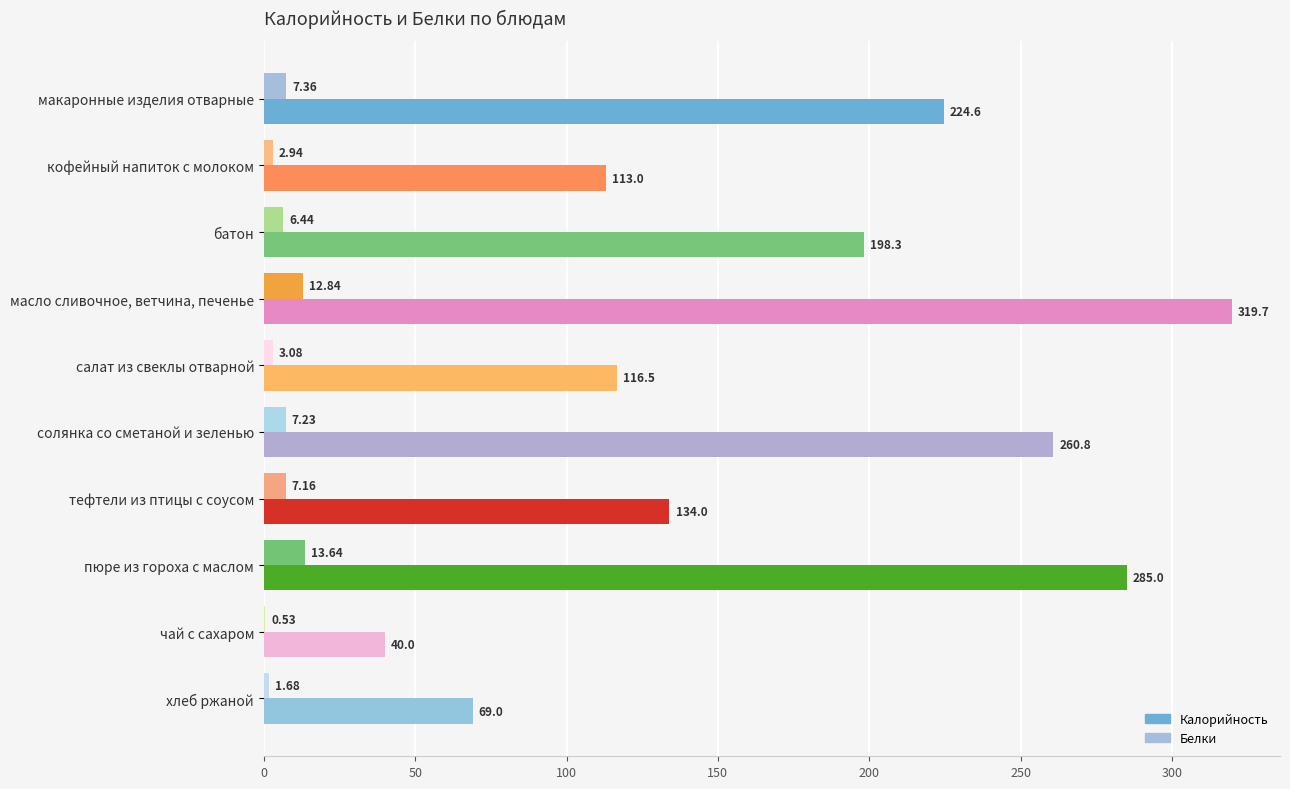

What is the sum of the Белки values at пюре из гороха с маслом and макаронные изделия отварные?

21.0